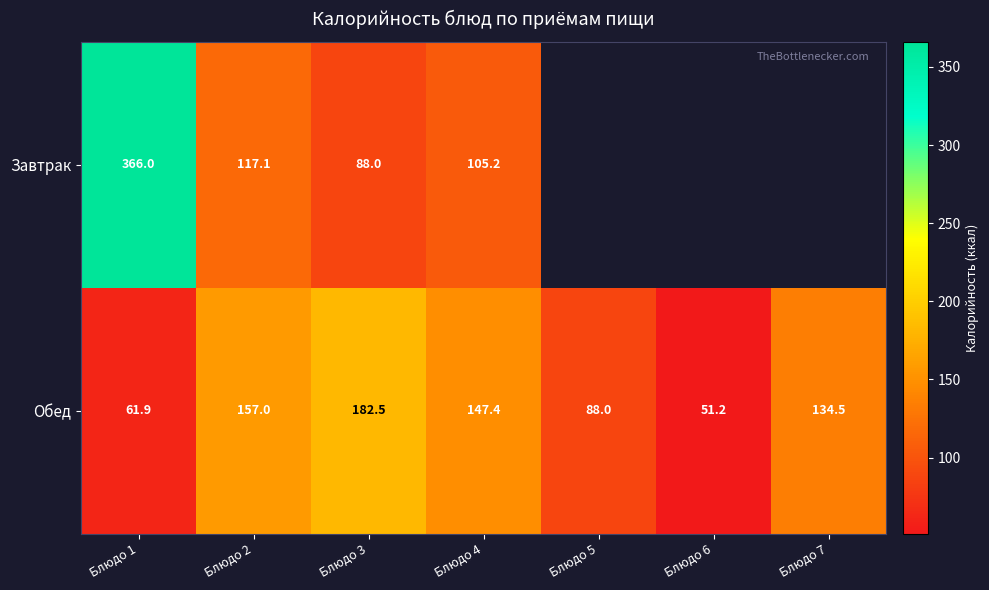

Which label corresponds to the largest value in the chart?

Блюдо 1